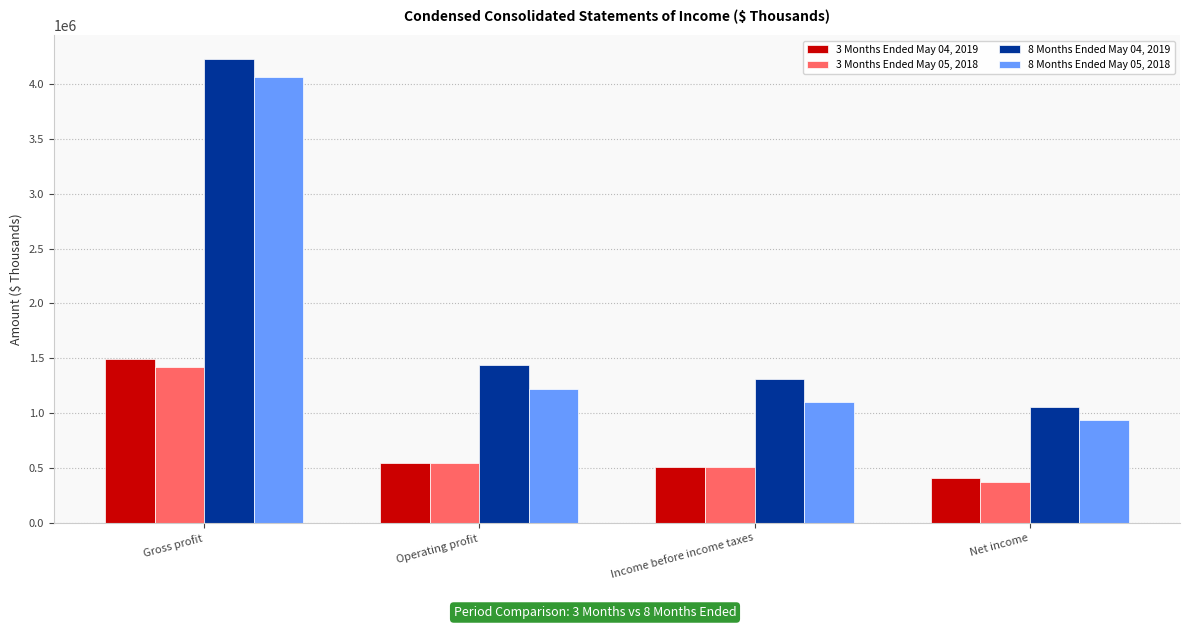

Are the bars grouped side by side (vs. stacked)?

Yes